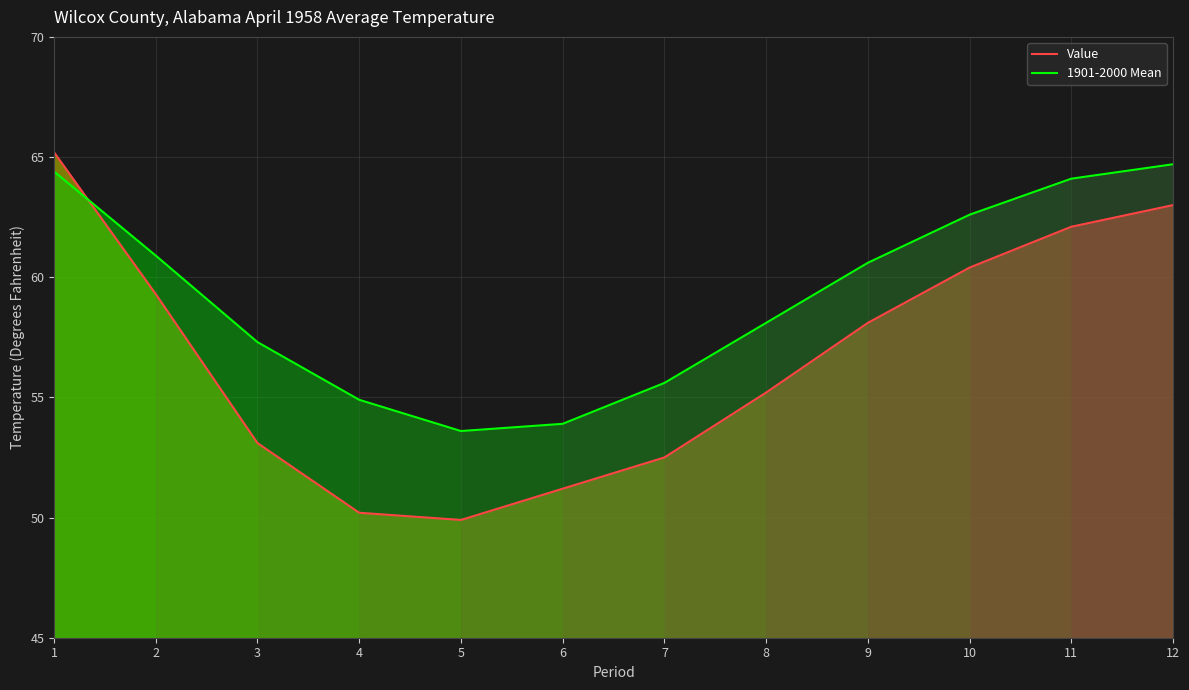

Does the chart display data point markers on the line(s)?

No